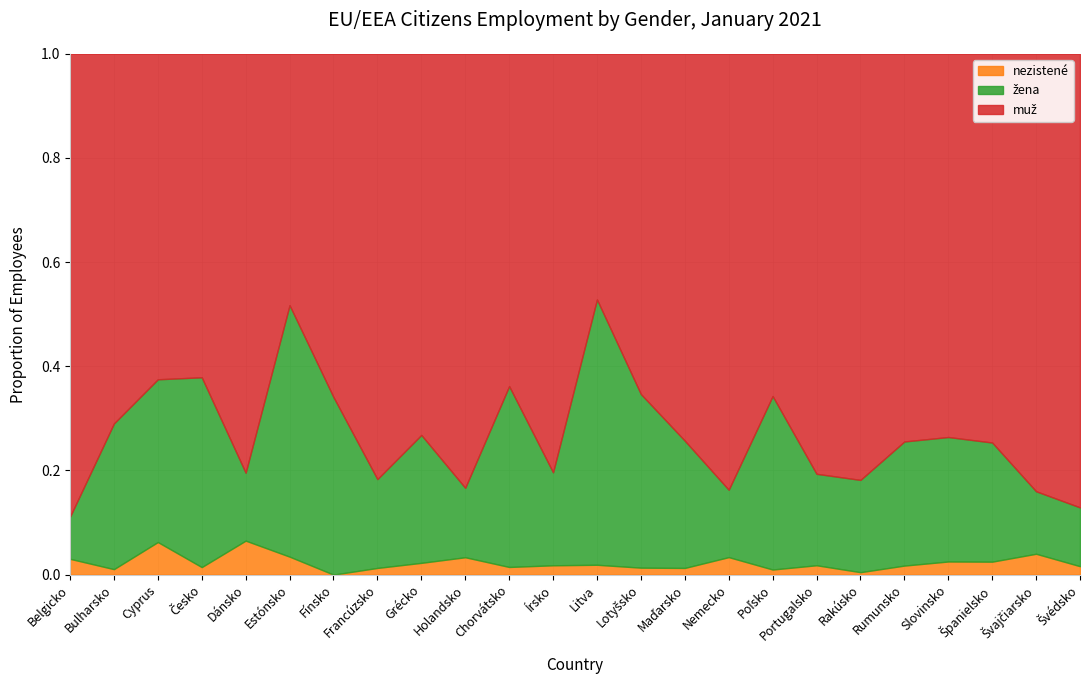

List the series in order of their overall mean, lowest first.

nezistené, žena, muž